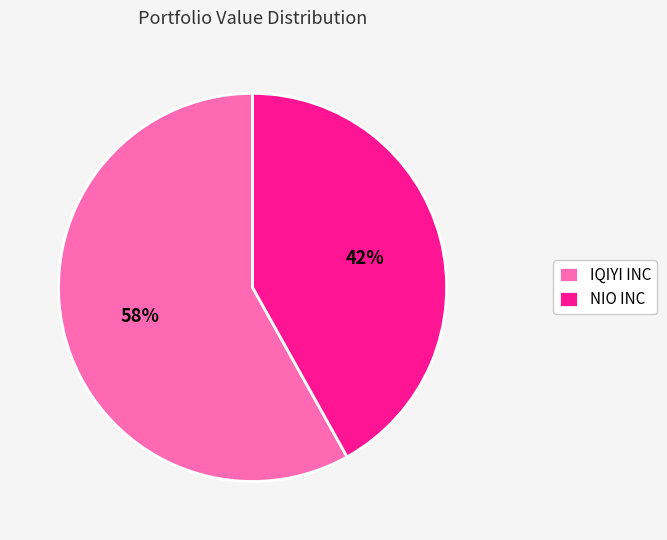

To the nearest percent, what is the difference between the IQIYI INC and NIO INC slice percentages?

16%